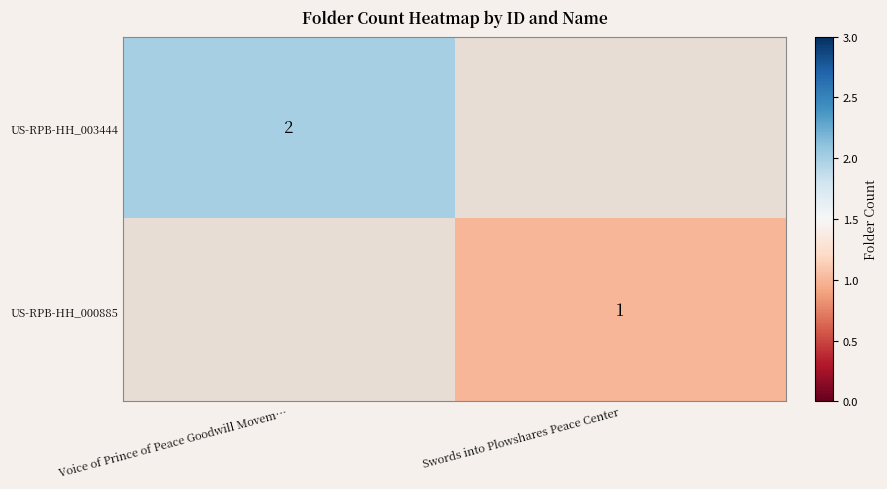

At how many categories does at least one series exceed 1?

1